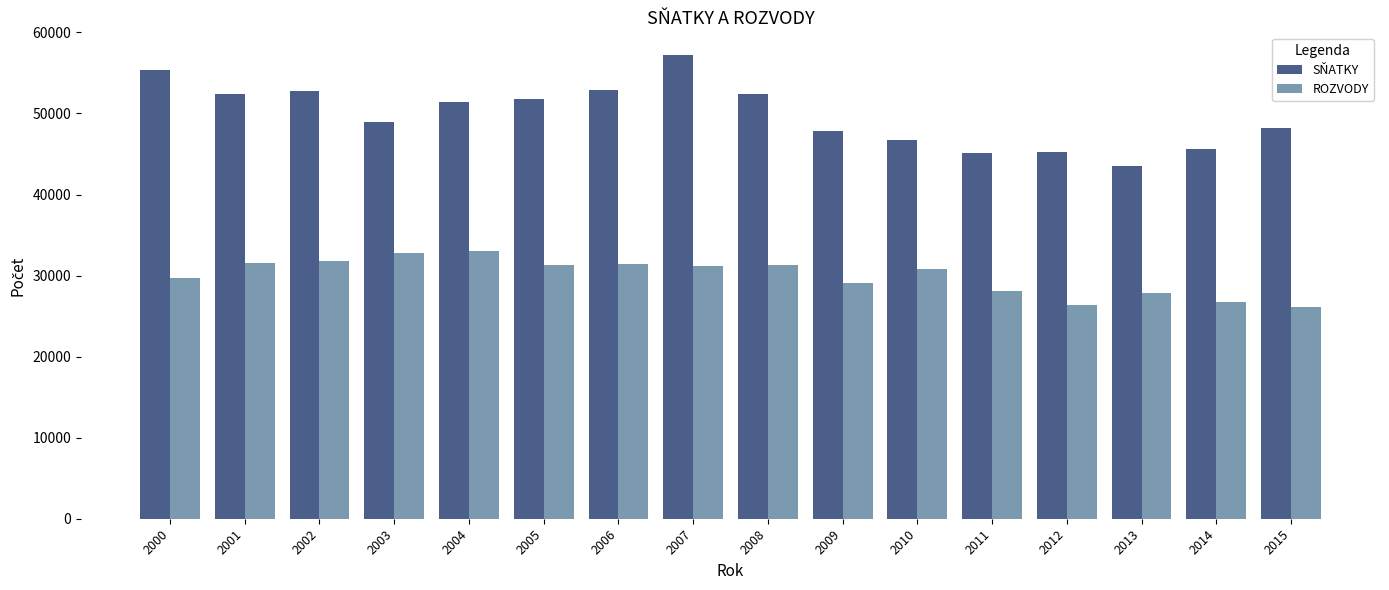

What is the difference between the highest and lowest values at 2011?

17024